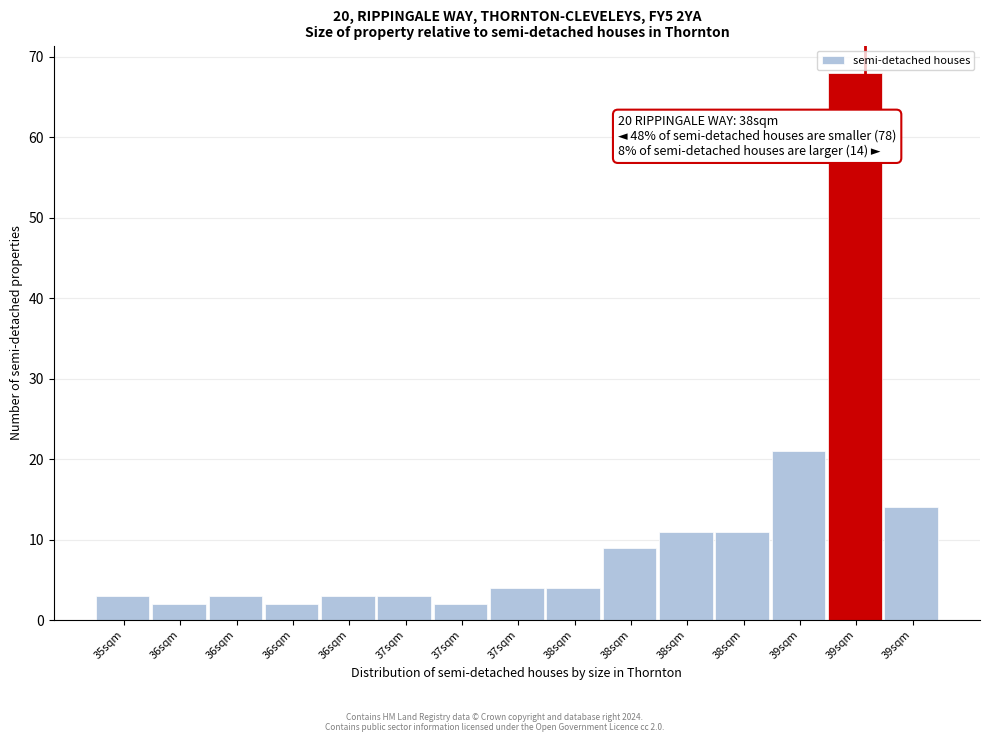

How many bars are there in total?

15